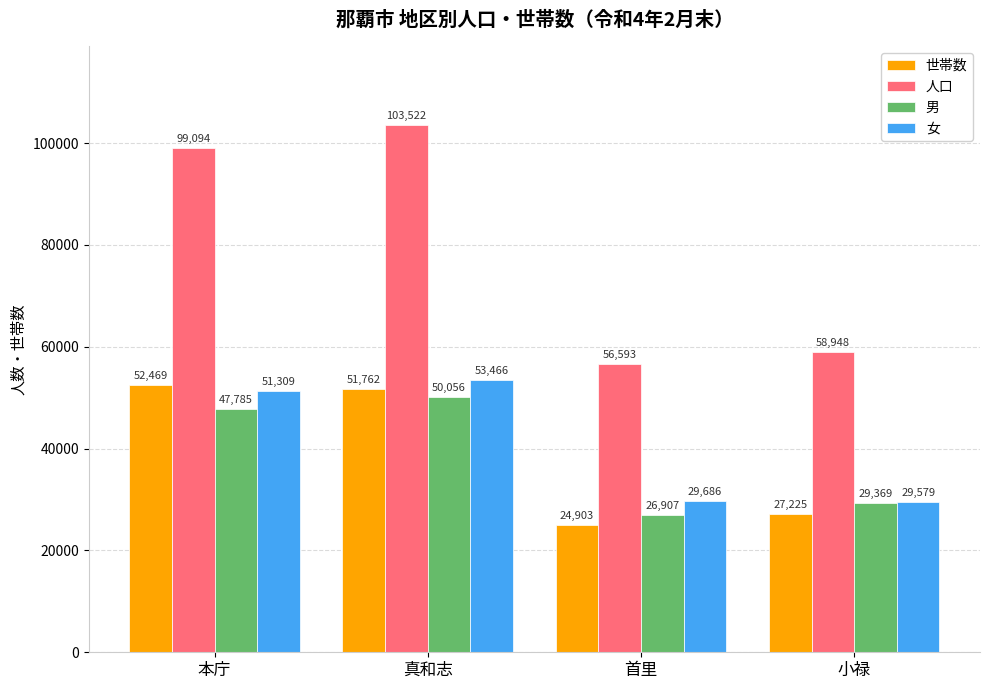

At how many categories does at least one series exceed 54957?

4